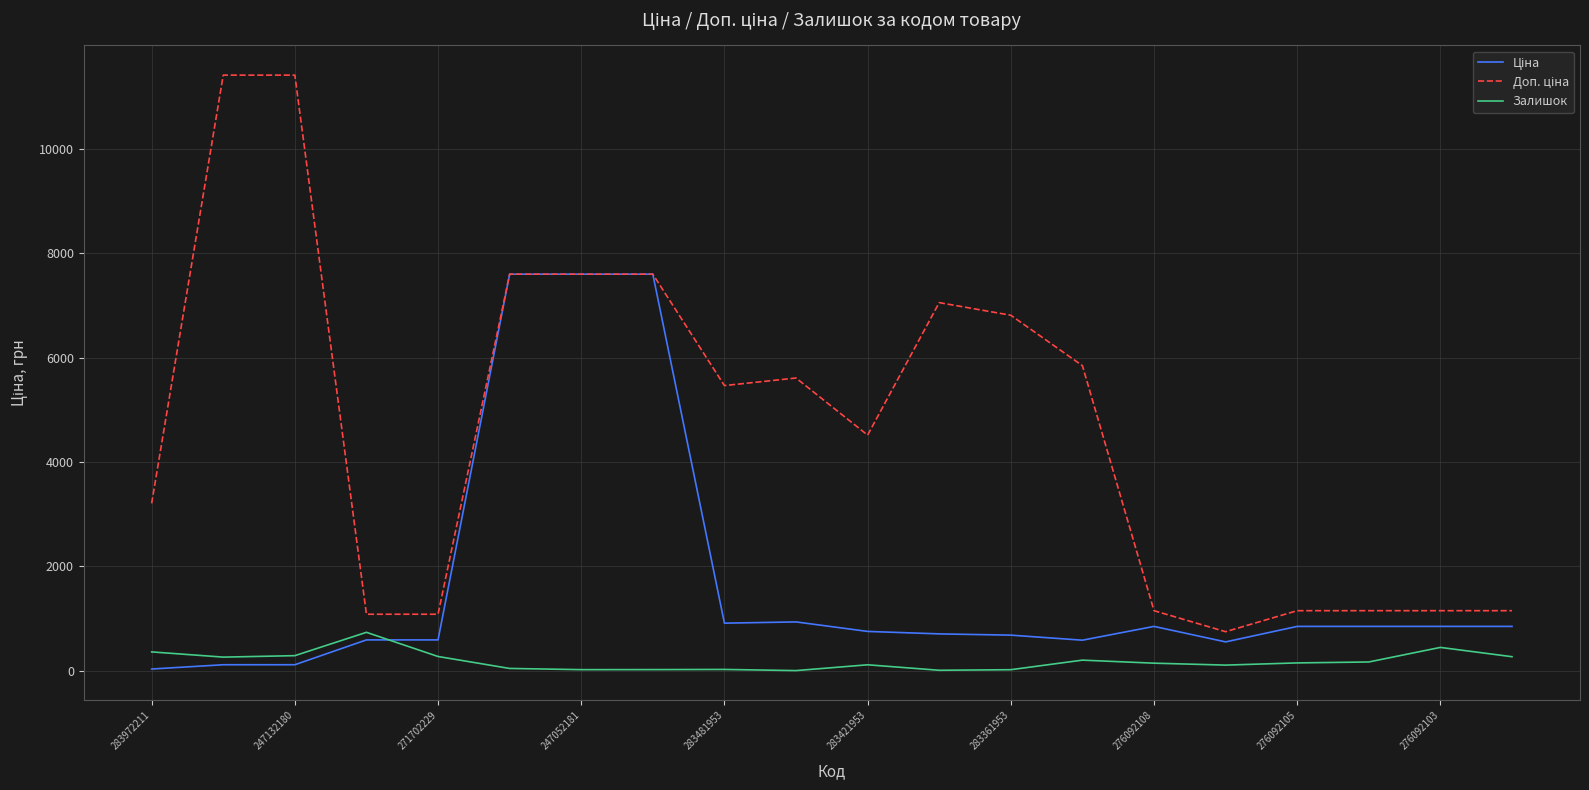

What is the highest value of the Залишок series?

735.0